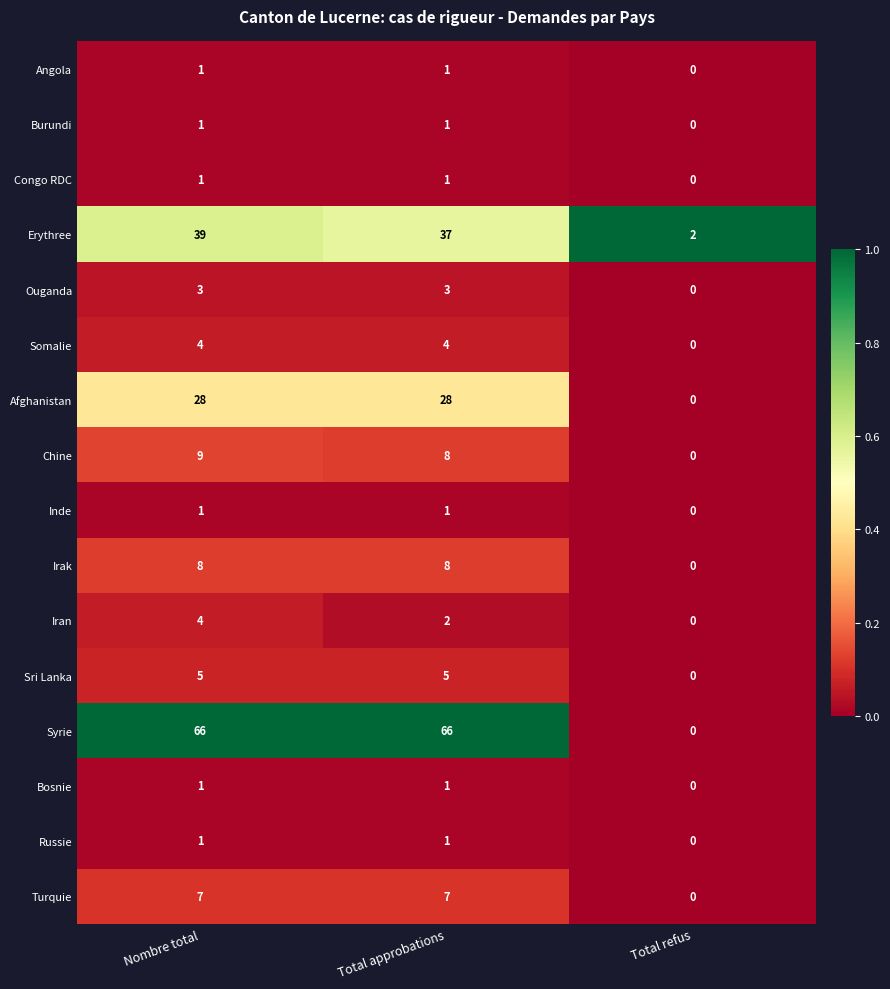

What is the difference between the second highest and minimum values in the Afghanistan series?

28